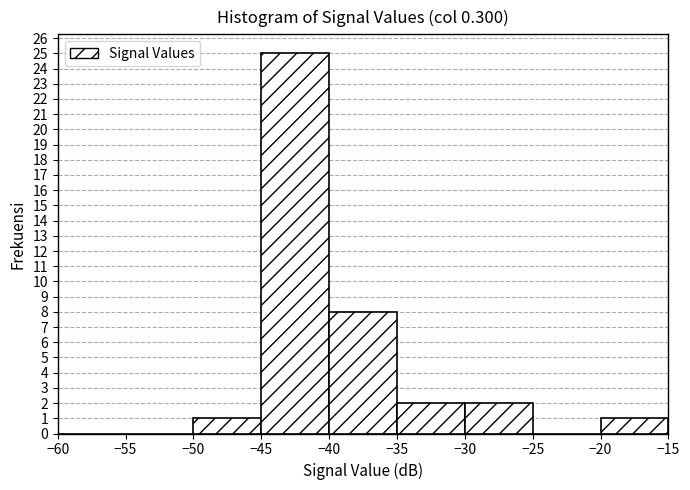

Reading left to right, transcribe this chart: for each bar, give the range it covers on the x-axis and its height. The values are not printed on the chart, so give them approximately, as read against the axis.

-60 to -55: 0
-55 to -50: 0
-50 to -45: 1
-45 to -40: 25
-40 to -35: 8
-35 to -30: 2
-30 to -25: 2
-25 to -20: 0
-20 to -15: 1